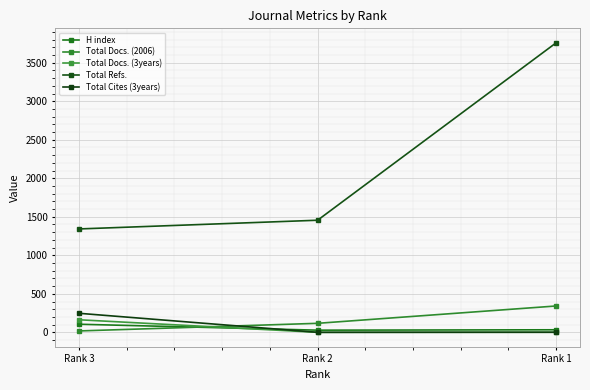

Is this an area chart (filled region under the line)?

No